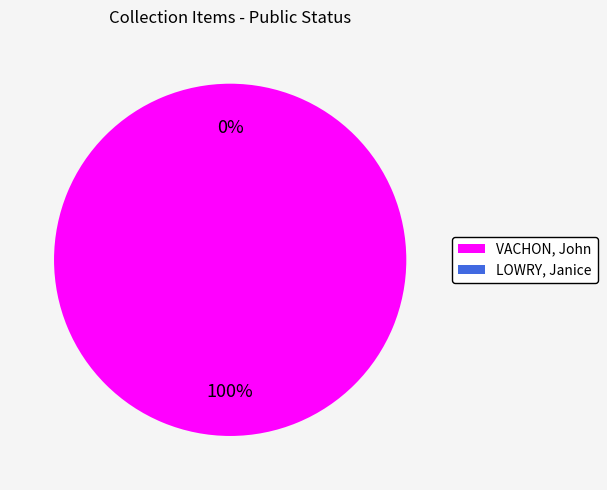

What is the largest slice in the pie chart?

VACHON, John